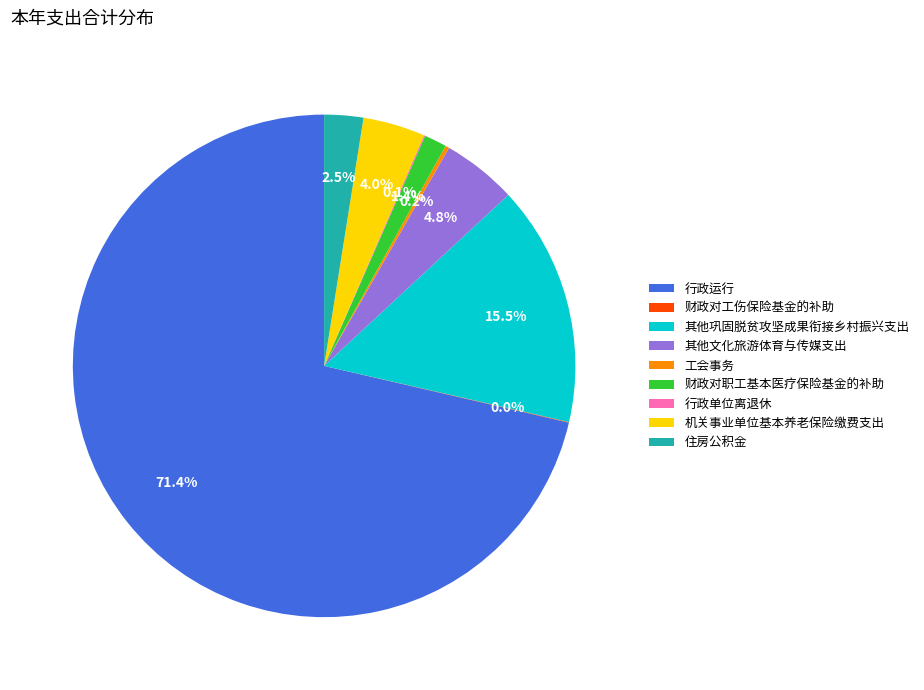

Is there a majority slice in this chart?

Yes